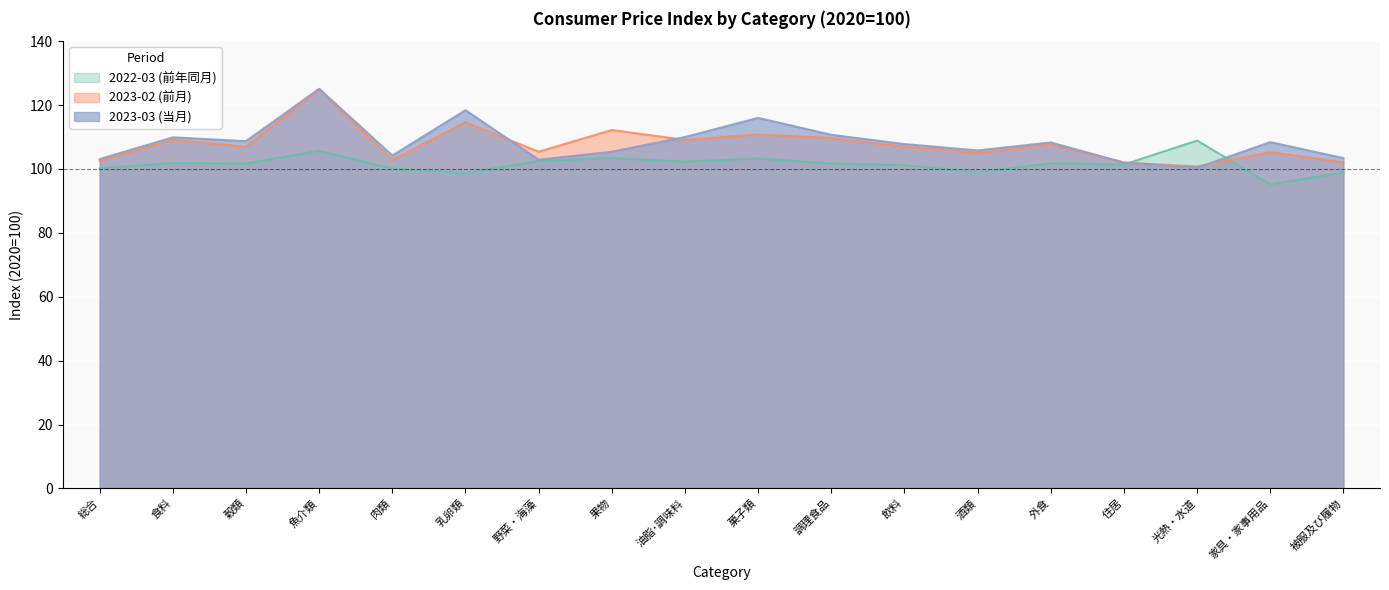

How many lines are shown in the chart?

3